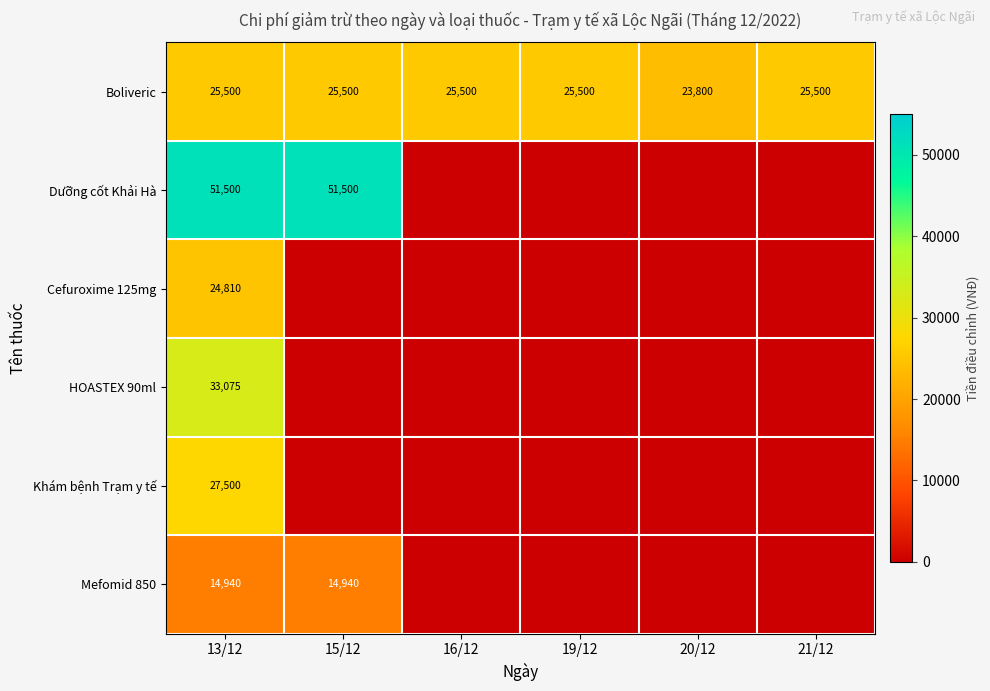

What is the sum of all Boliveric values?

151300